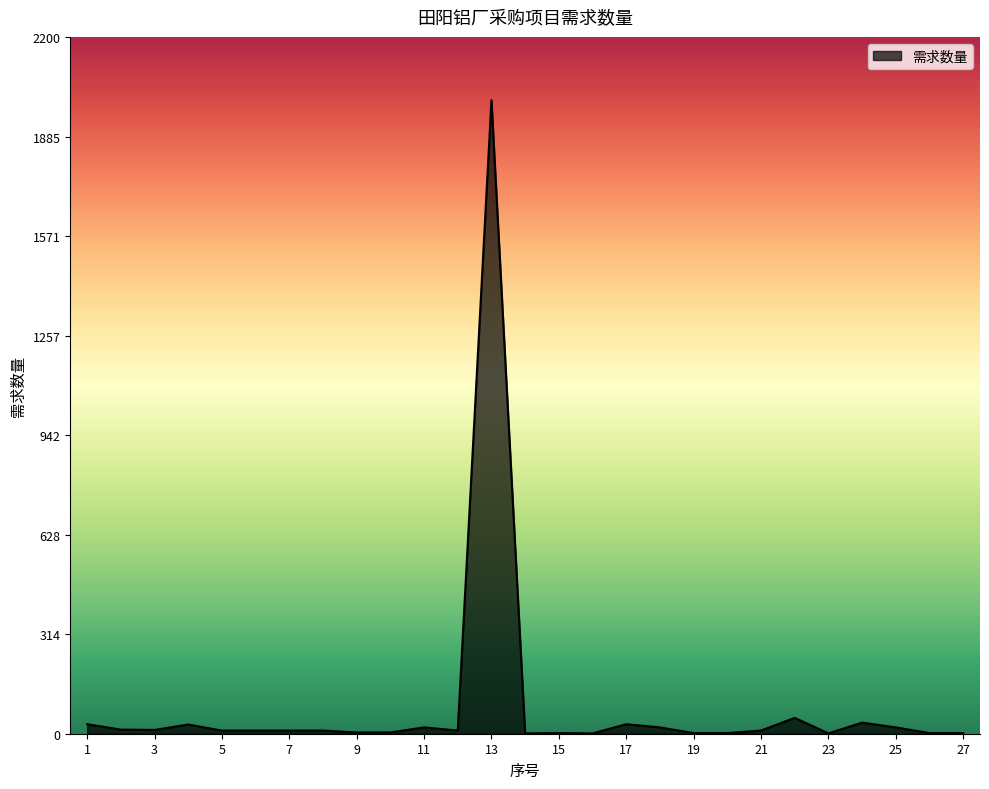

How many lines are shown in the chart?

1